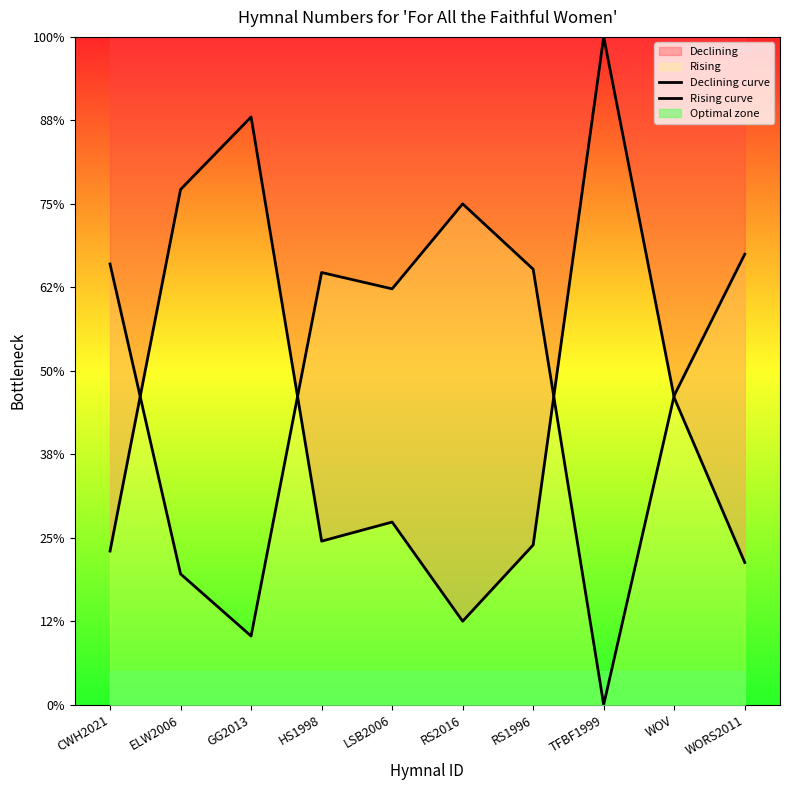

How many lines are shown in the chart?

2